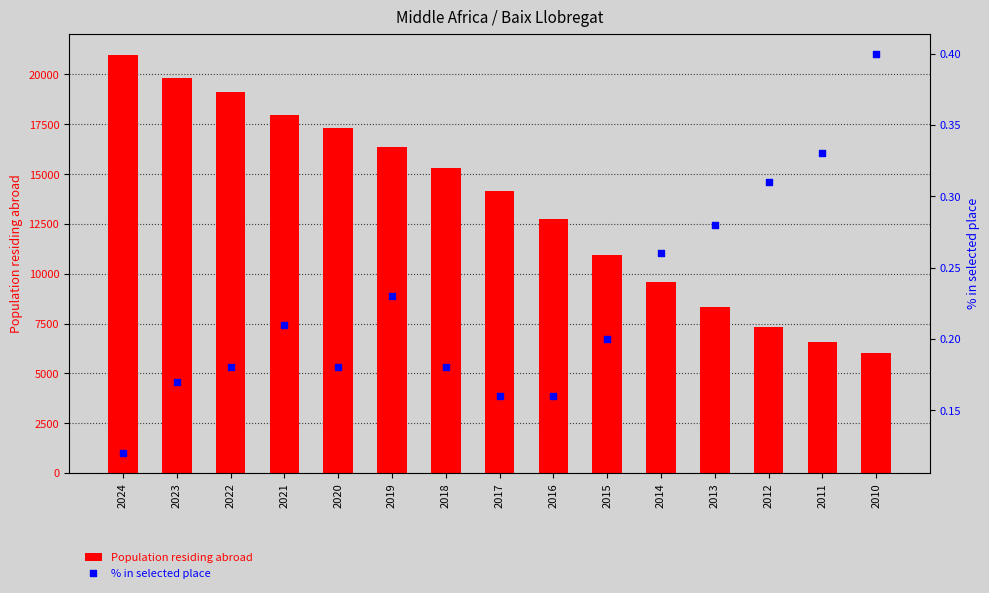

At which category is the sum across all series the highest?

2024